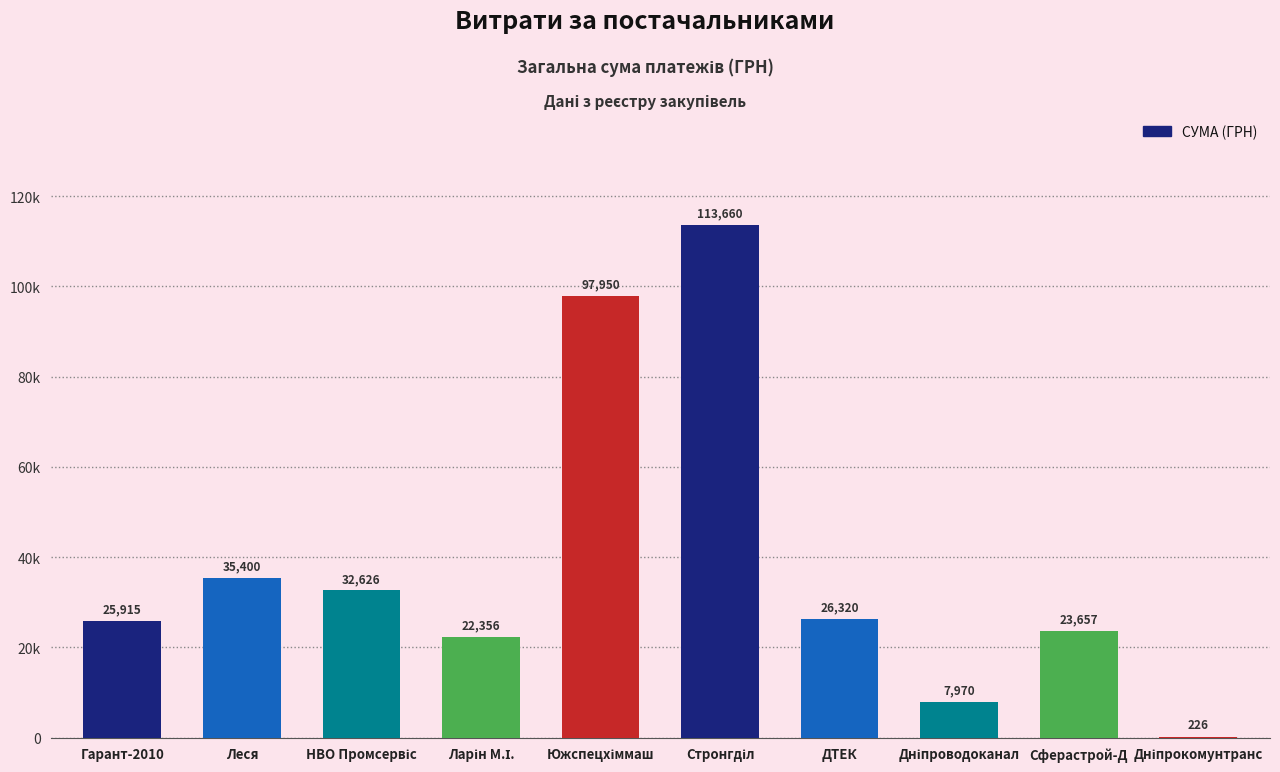

Read the value at ДТЕК.

26320.2